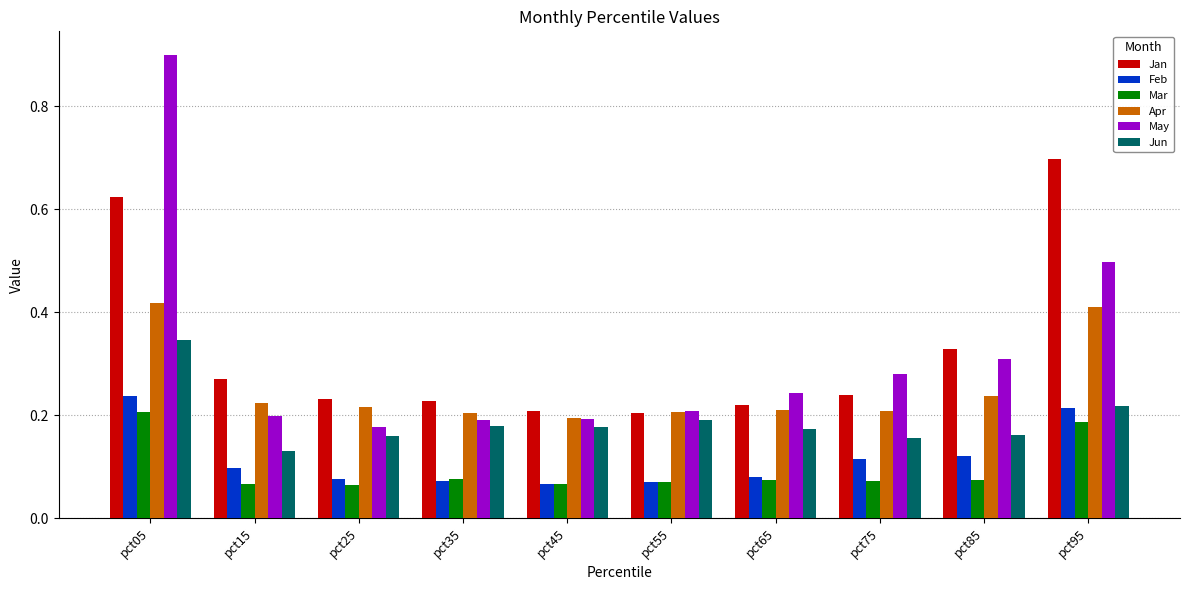

At which category is the sum across all series the highest?

pct05